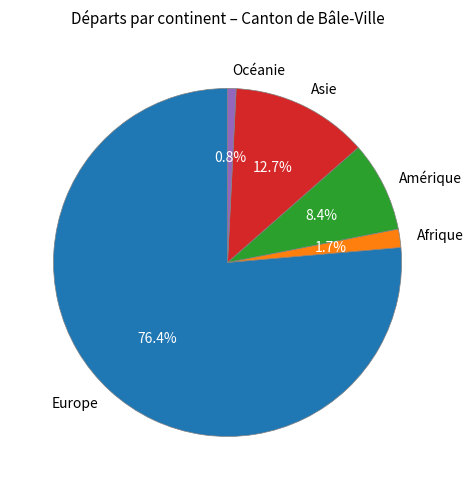

Approximately how many times larger is the value at Amérique compared to Afrique?

4.9